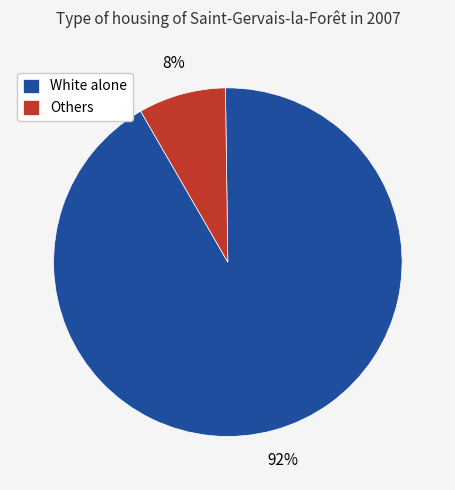

How many segments does this pie chart have?

2